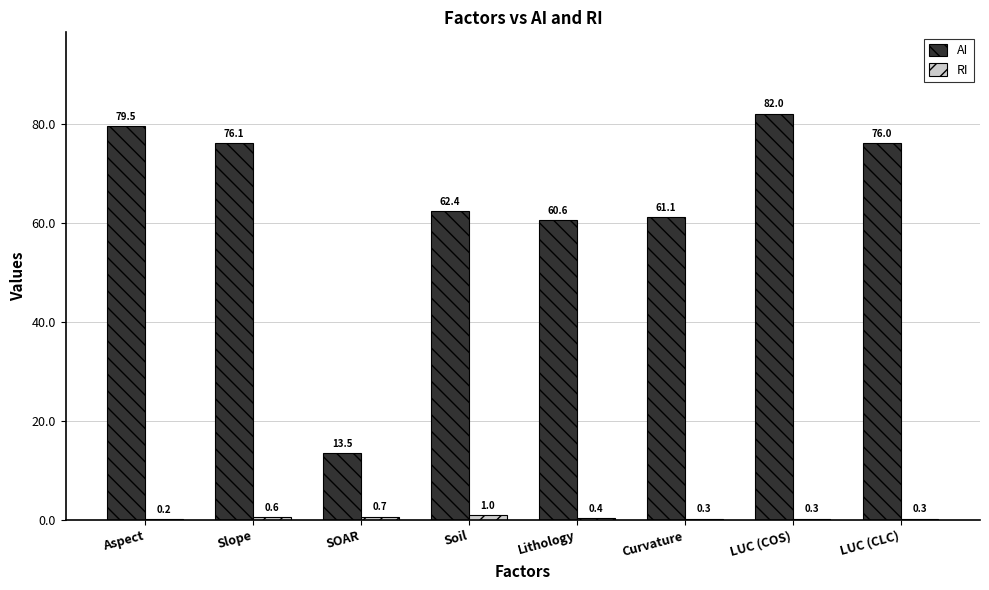

Which series changed the most between SOAR and Soil?

AI